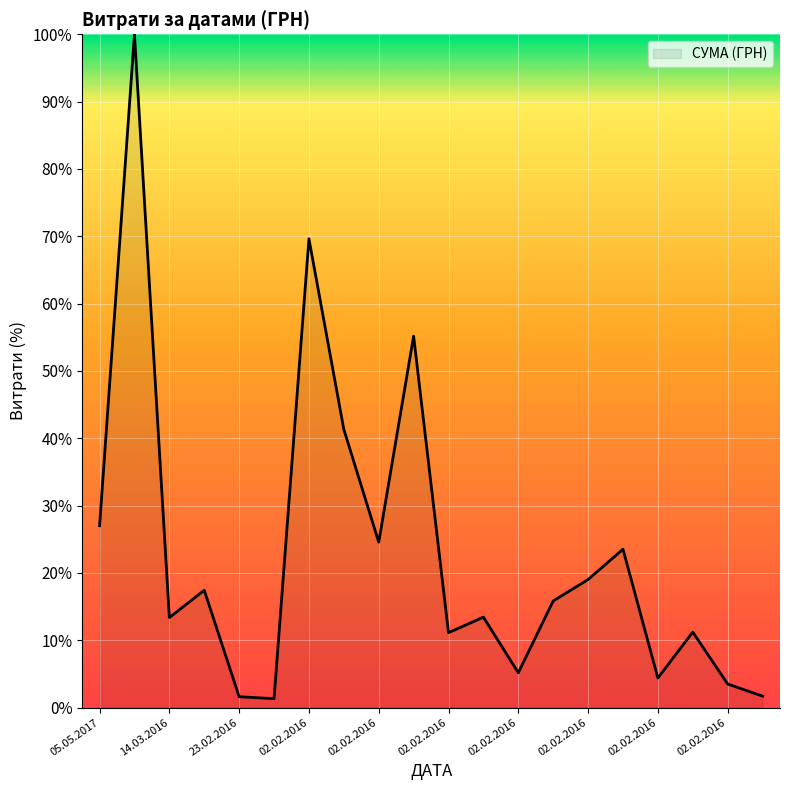

Does the chart have visible grid lines?

Yes